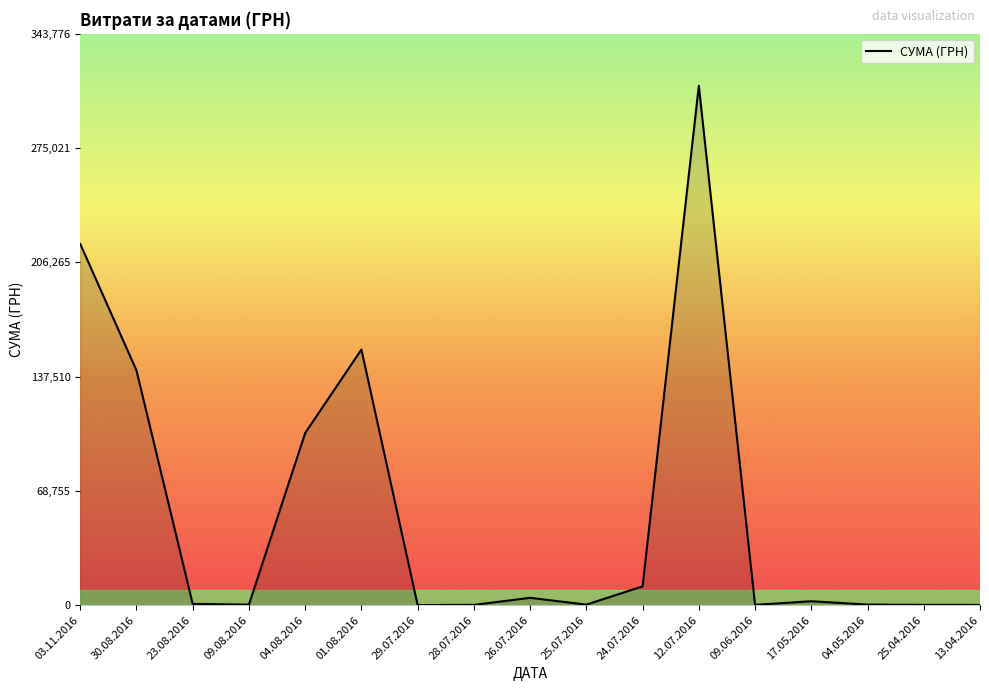

Does the chart have visible grid lines?

No